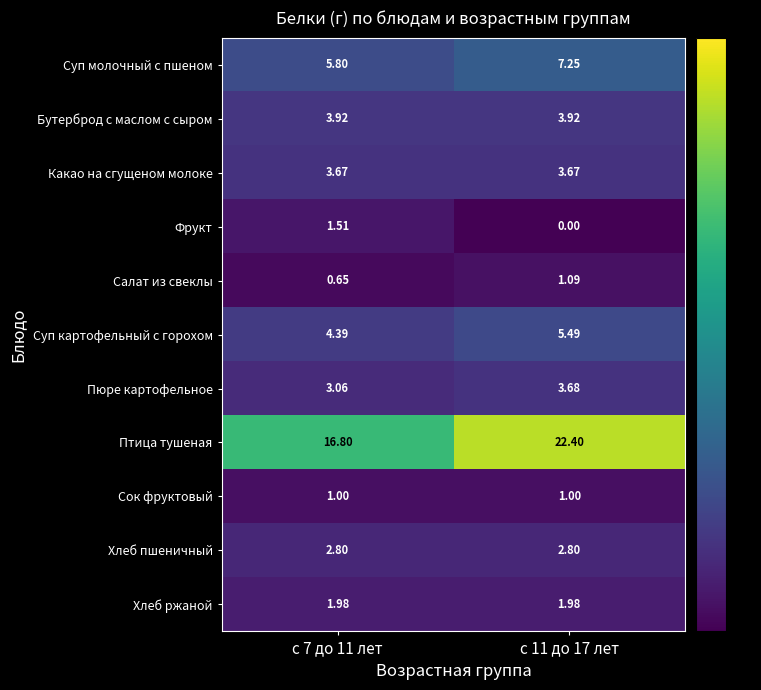

How many distinct data groups are displayed?

11